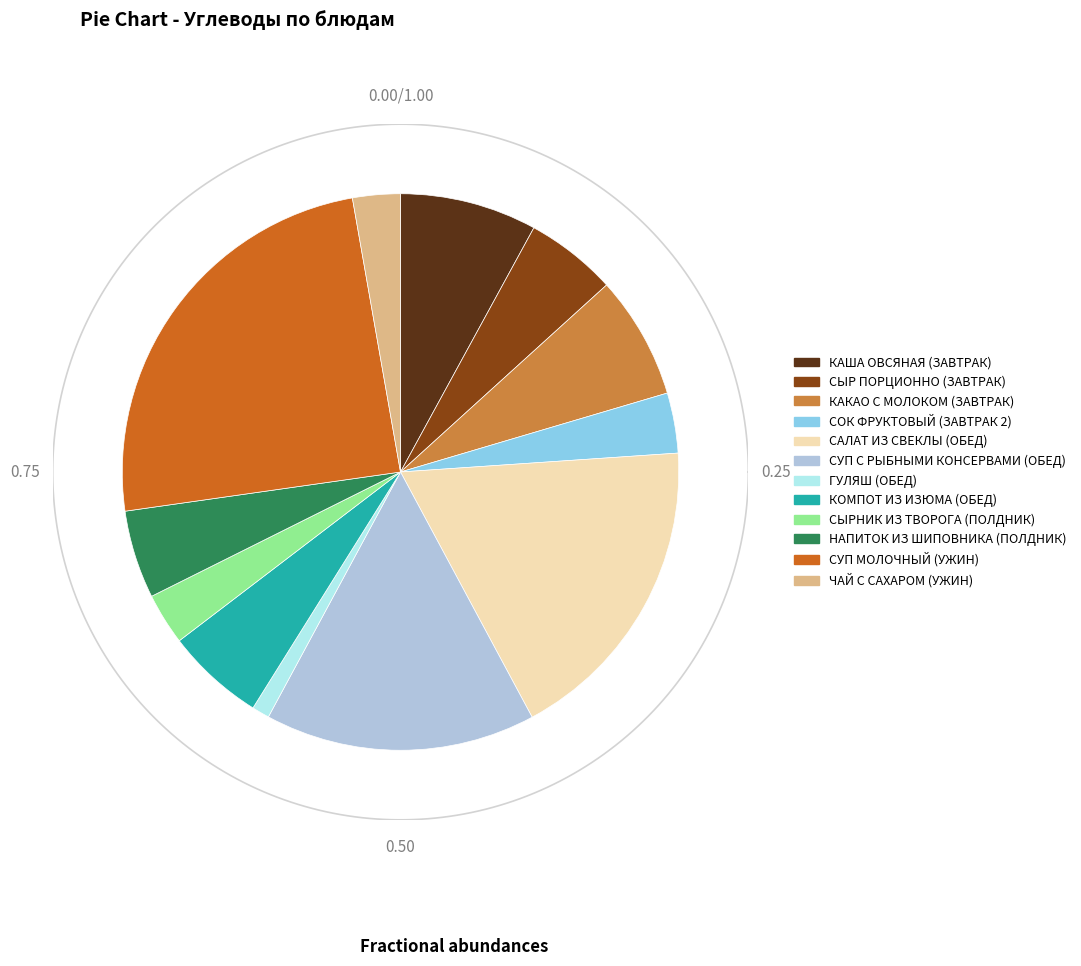

Rank the categories by value from lowest to highest.

ГУЛЯШ (ОБЕД), ЧАЙ С САХАРОМ (УЖИН), СЫРНИК ИЗ ТВОРОГА (ПОЛДНИК), СОК ФРУКТОВЫЙ (ЗАВТРАК 2), НАПИТОК ИЗ ШИПОВНИКА (ПОЛДНИК), СЫР ПОРЦИОННО (ЗАВТРАК), КОМПОТ ИЗ ИЗЮМА (ОБЕД), КАКАО С МОЛОКОМ (ЗАВТРАК), КАША ОВСЯНАЯ (ЗАВТРАК), СУП С РЫБНЫМИ КОНСЕРВАМИ (ОБЕД), САЛАТ ИЗ СВЕКЛЫ (ОБЕД), СУП МОЛОЧНЫЙ (УЖИН)